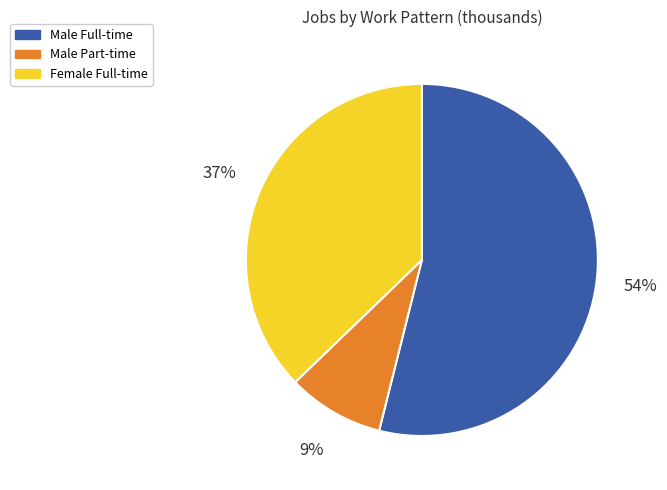

How many segments does this pie chart have?

3